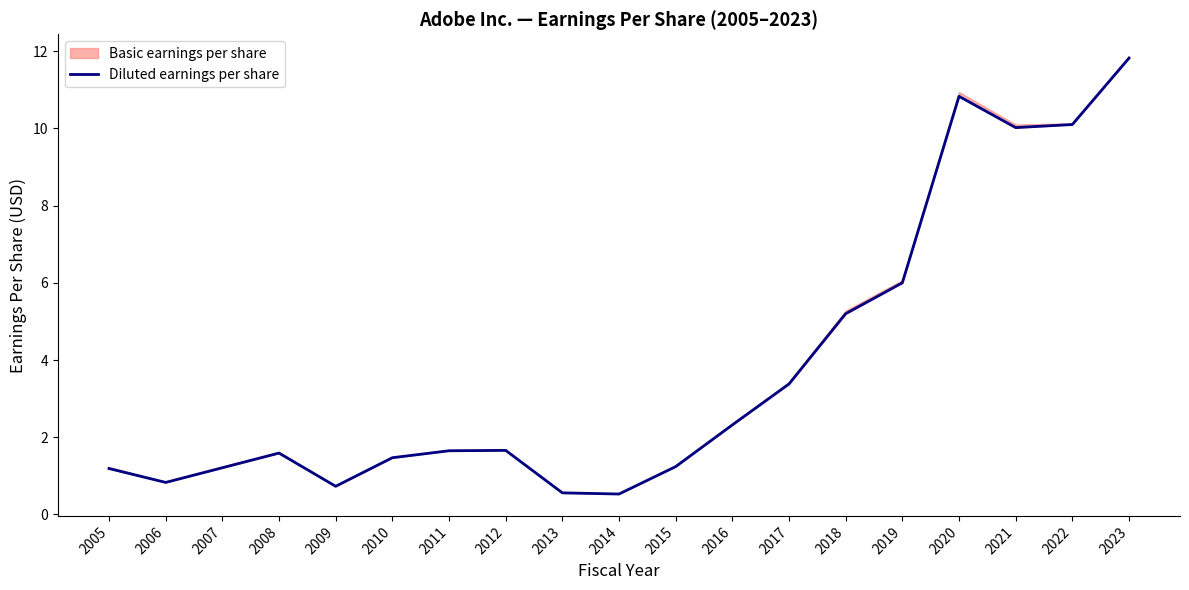

How many points are higher than both their immediate neighbors (excluding endpoints)?

3